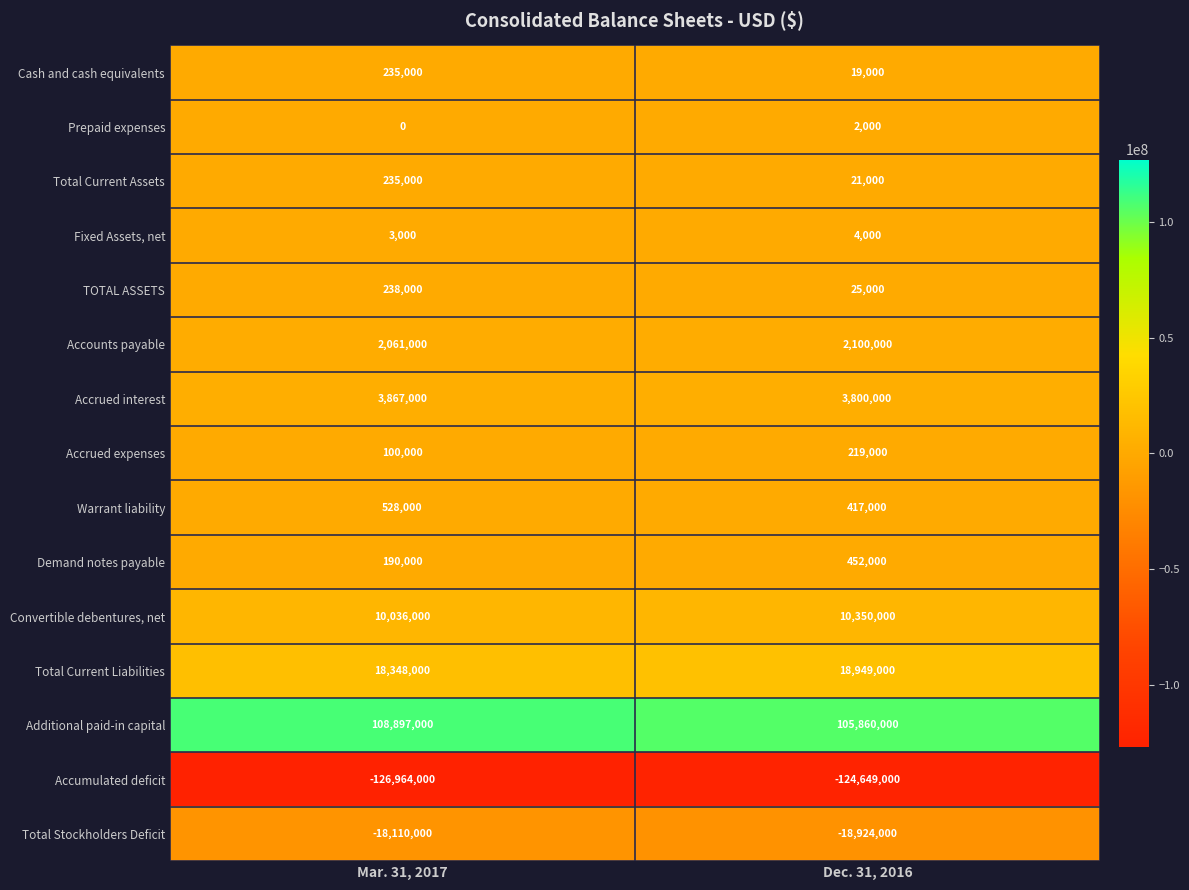

What is the difference between the Cash and cash equivalents values at Dec. 31, 2016 and Mar. 31, 2017?

216000